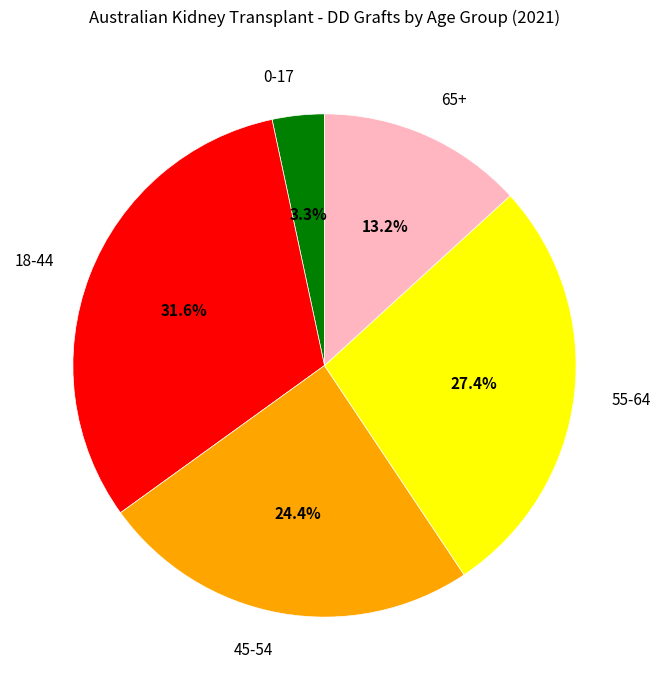

Is the sum of 0-17 and 65+ greater than half?

No